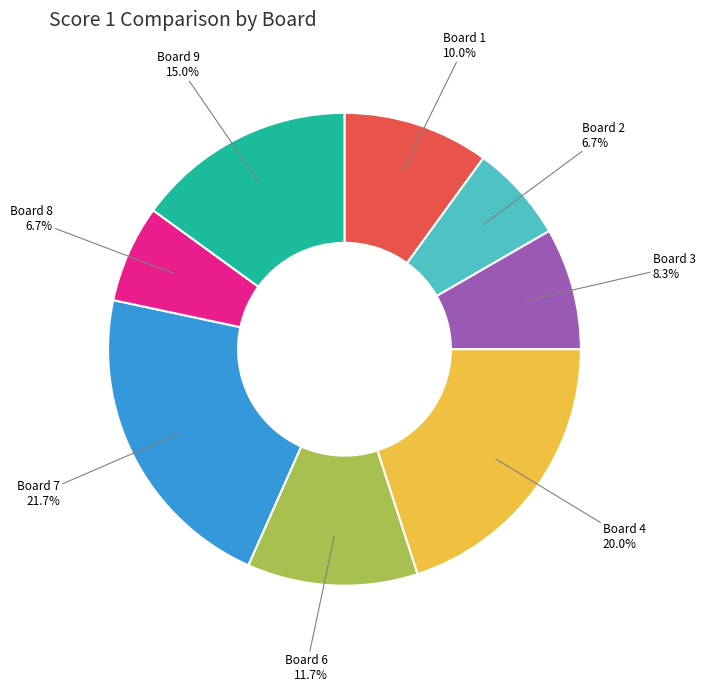

To the nearest percent, what is the difference between the Board 3 and Board 4 slice percentages?

12%